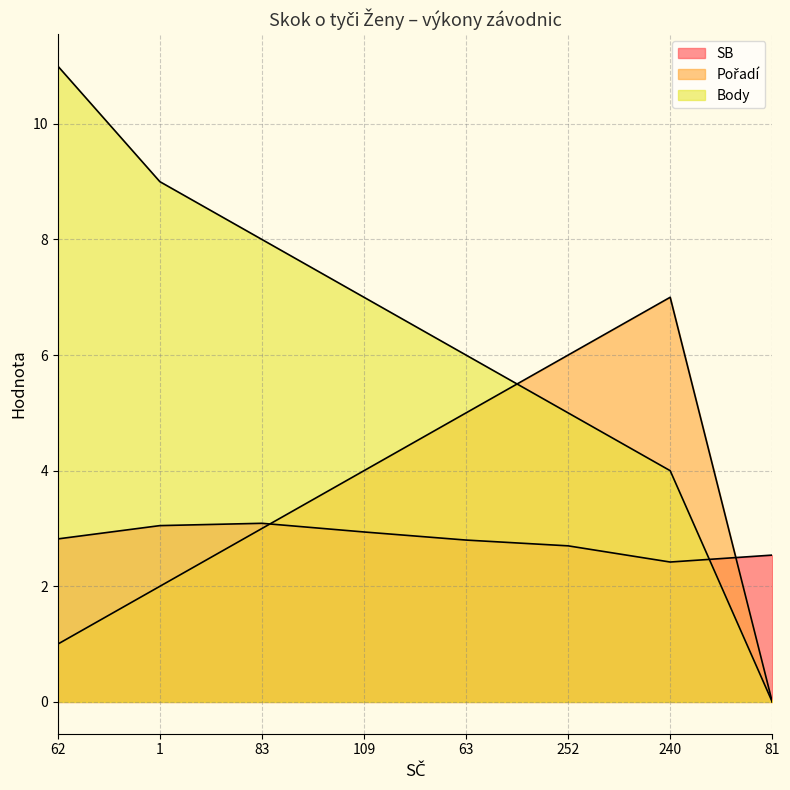

What is the greatest value displayed?

11.0